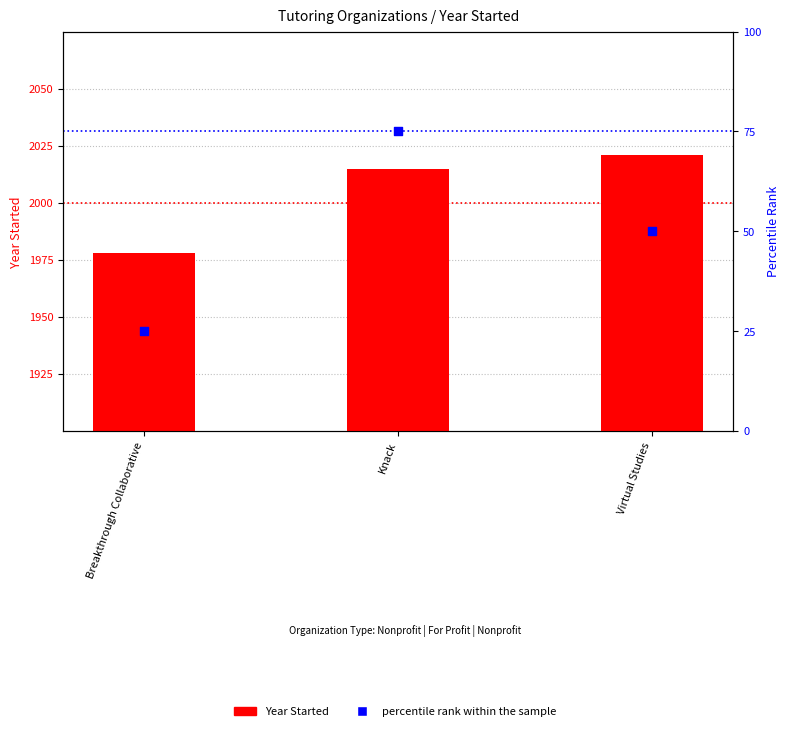

Which series has the largest total across all categories?

Year Started